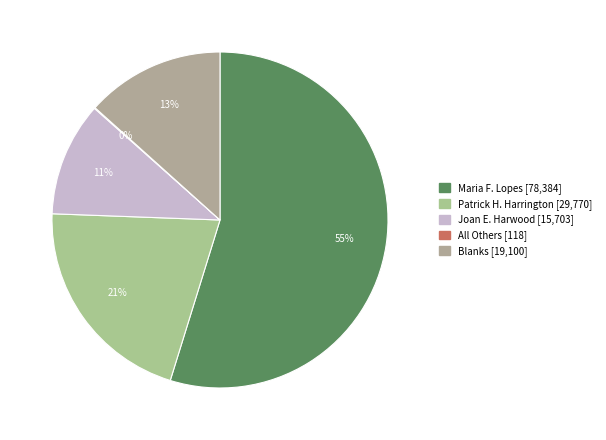

What portion of the pie excludes Maria F. Lopes?

45.2%